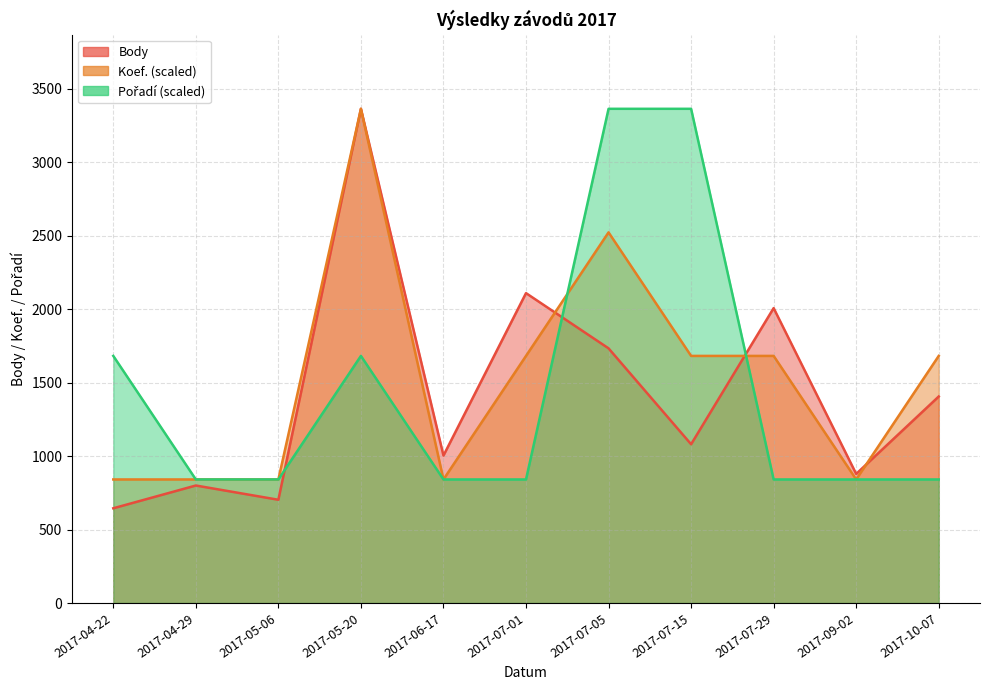

Is it true that Pořadí equals 1429.8 at 2017-04-29?

False